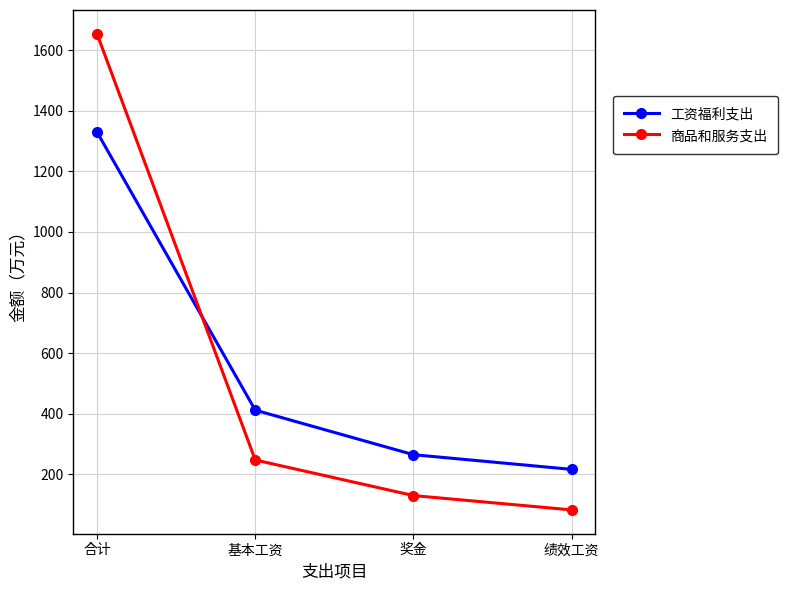

List the series in order of their peak value, lowest first.

工资福利支出, 商品和服务支出